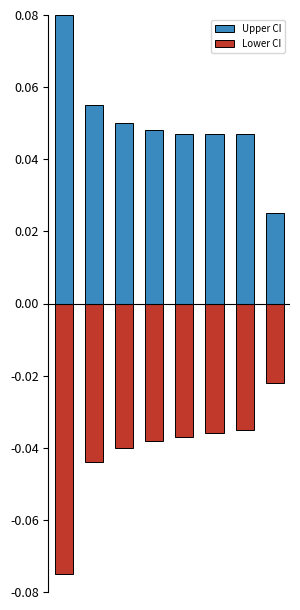

How many bars are there in each group?

2